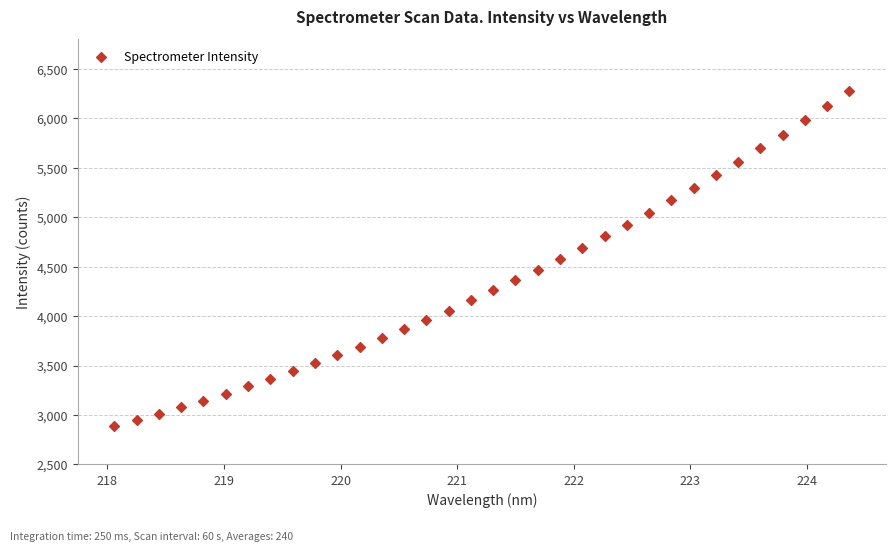

What is the range of Y values (max minus min)?

3383.2